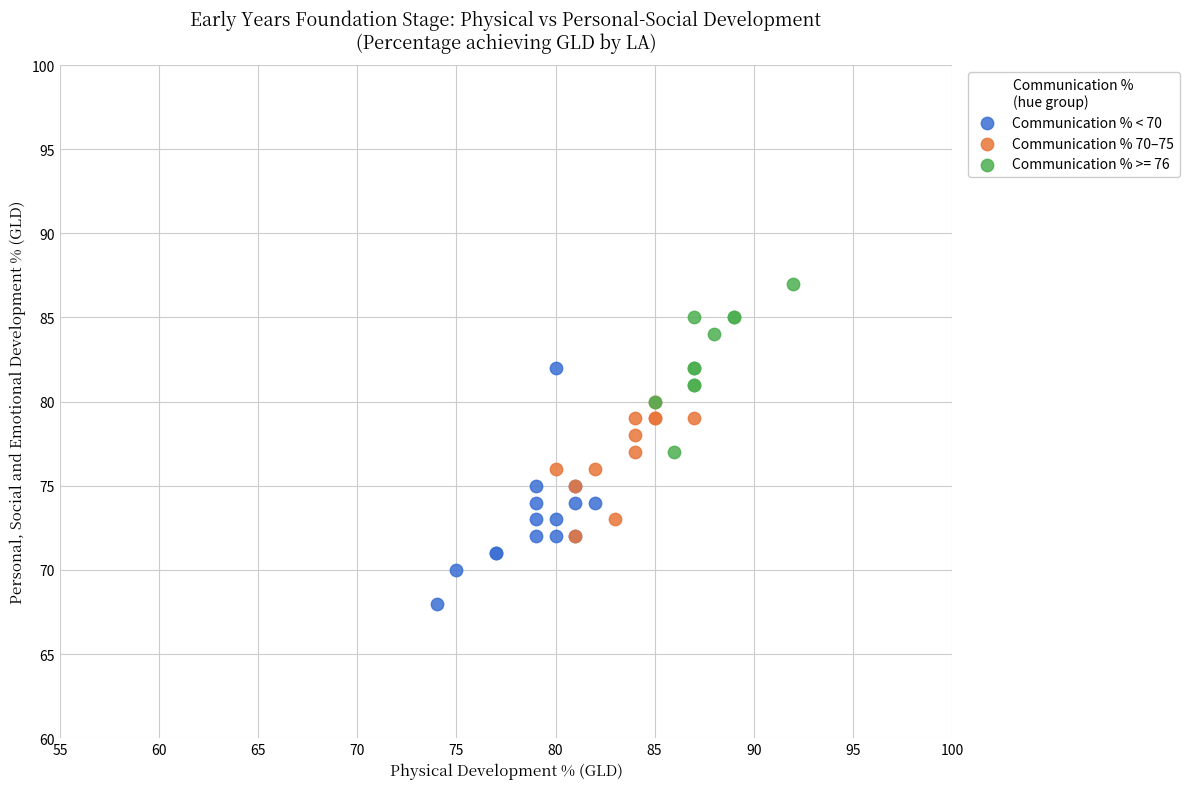

Which series reaches the maximum Y coordinate?

Communication % >= 76